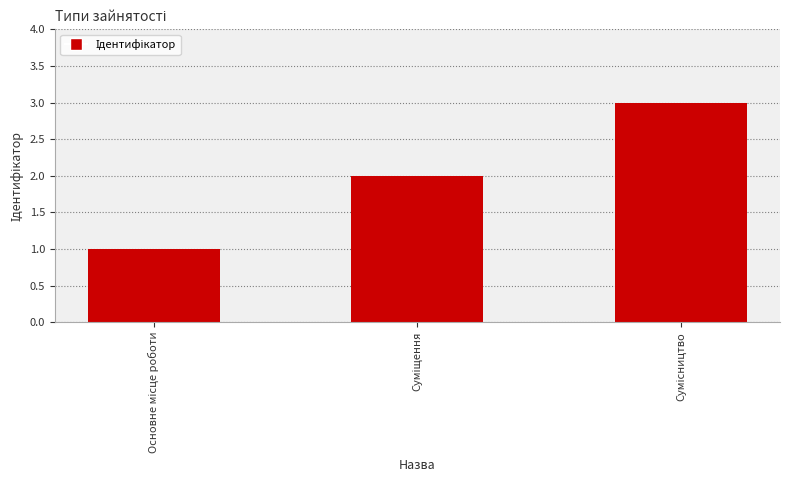

What is the sum of all values?

6